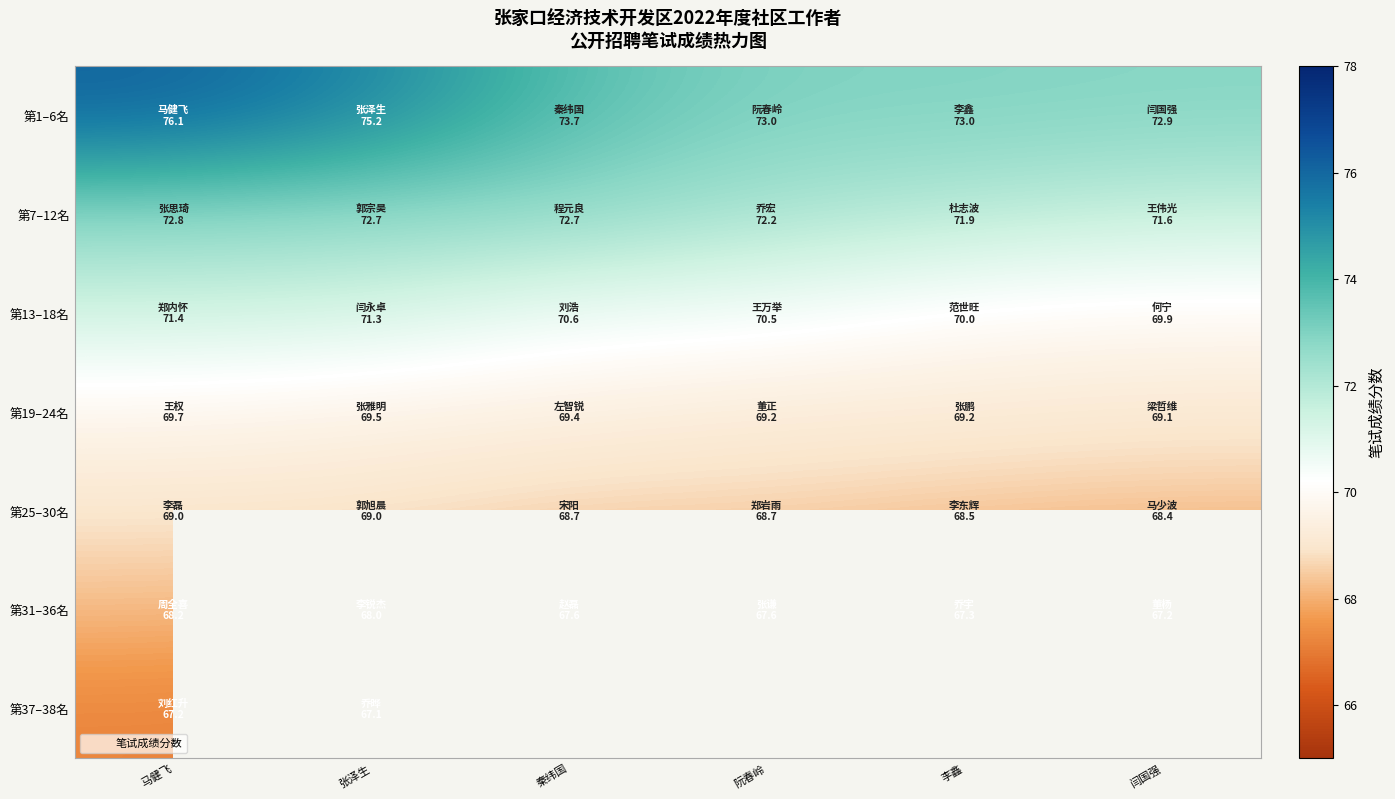

Where is 第19–24名 nearest to the value 69?

闫国强